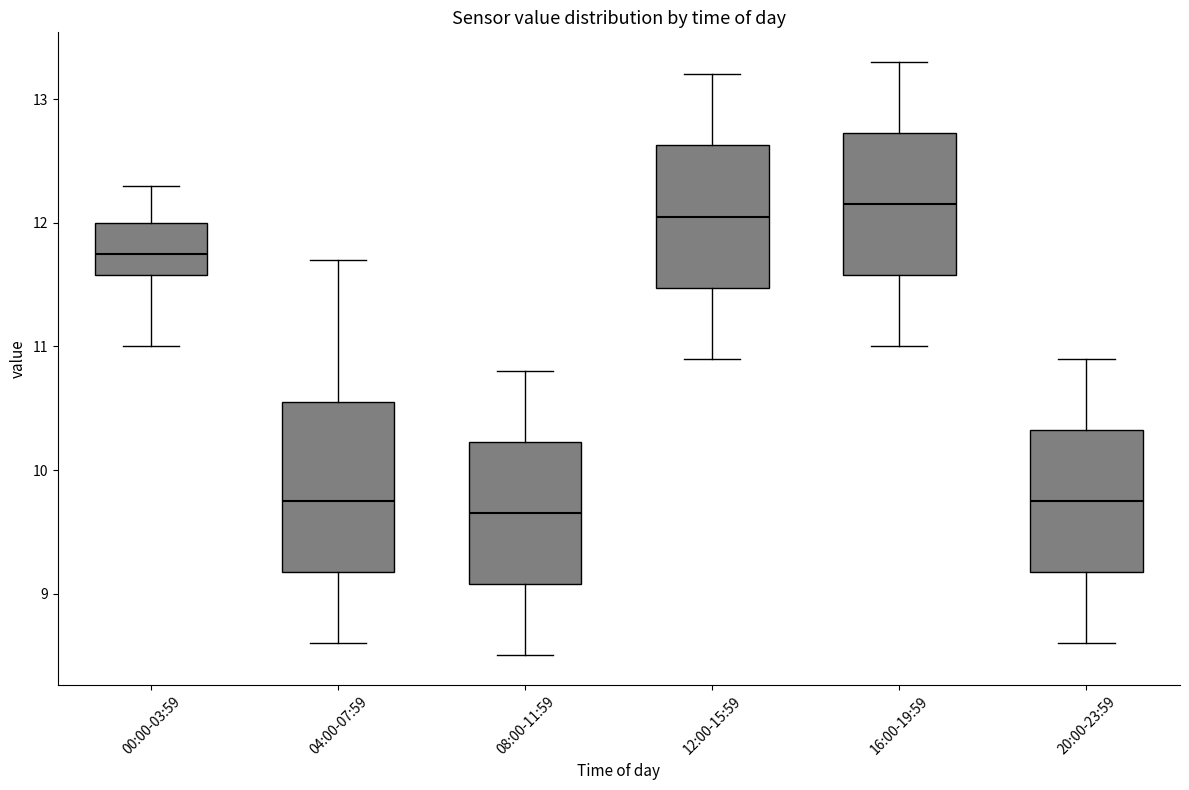

Which box has the lowest median line?

08:00-11:59